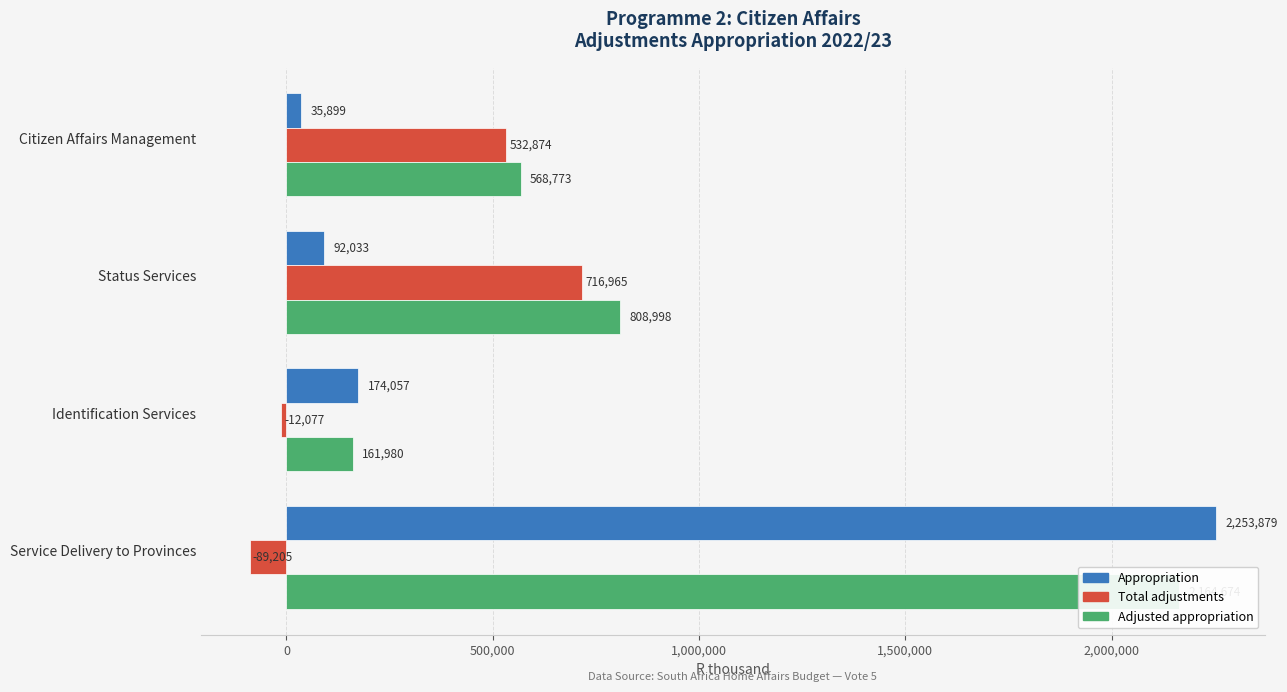

What is the difference between the highest and lowest values at Service Delivery to Provinces?

2343084